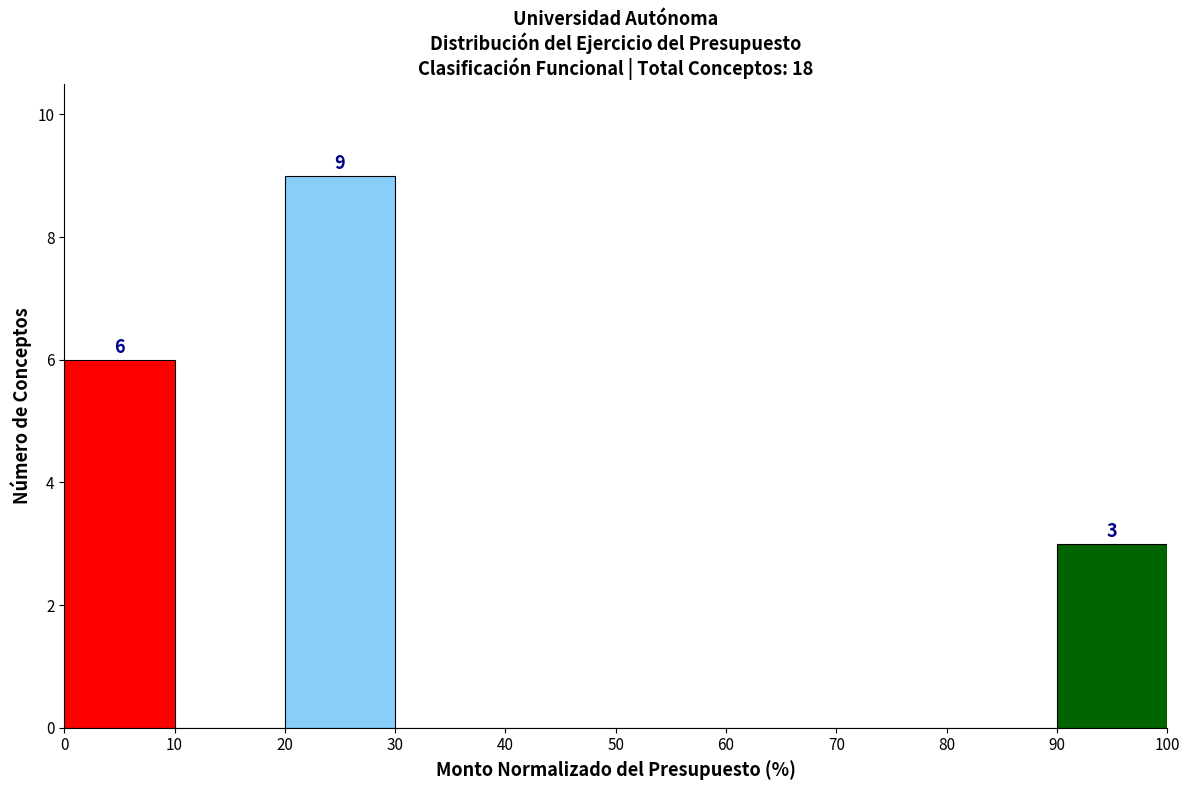

Over which range of the x-axis is the bar tallest?

20 to 30